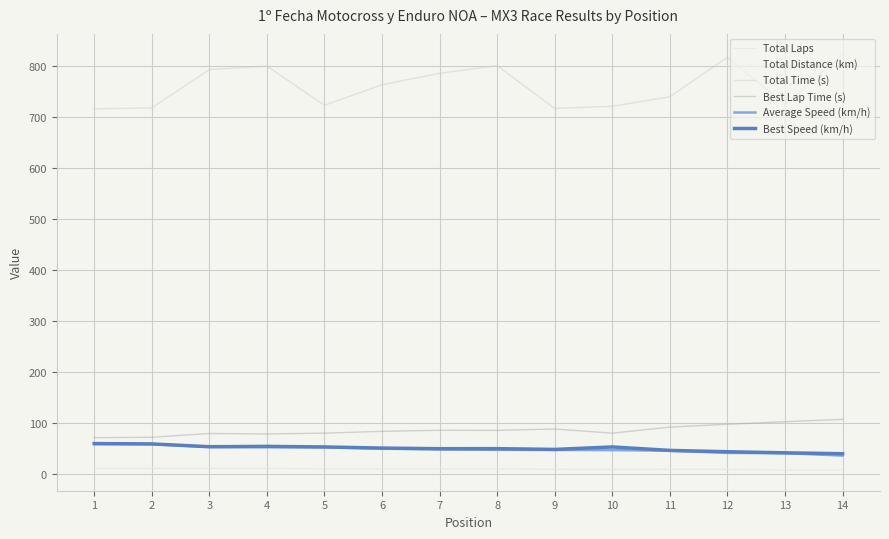

How many lines are shown in the chart?

6